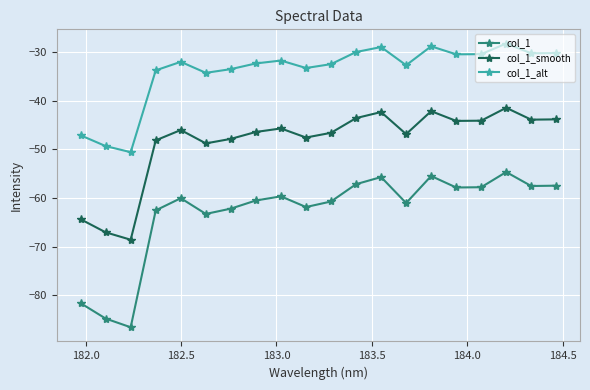

What is the highest value of the col_1_smooth series?

-41.5